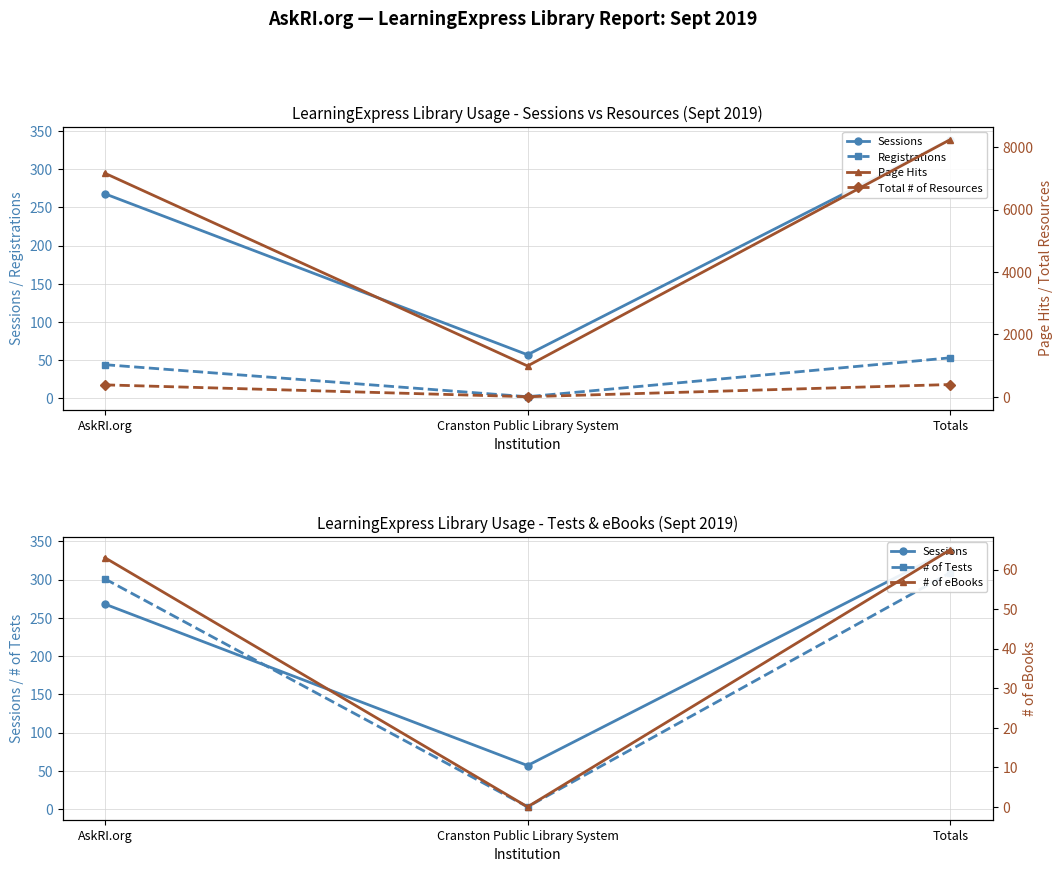

List the series in order of their peak value, lowest first.

Registrations, # of eBooks, # of Tests, Sessions, Total # of Resources, Page Hits